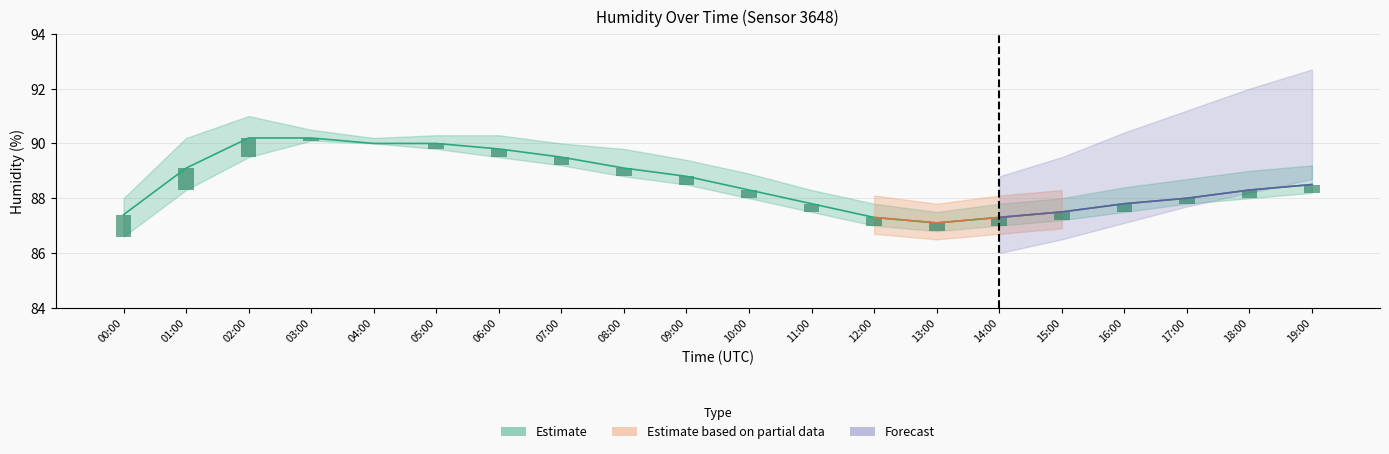

At how many categories does at least one series exceed 34?

20